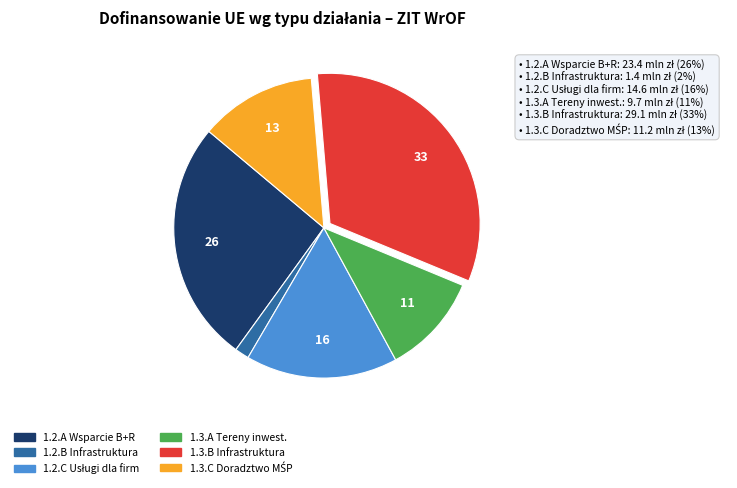

Is there any slice that represents more than half of the pie?

No